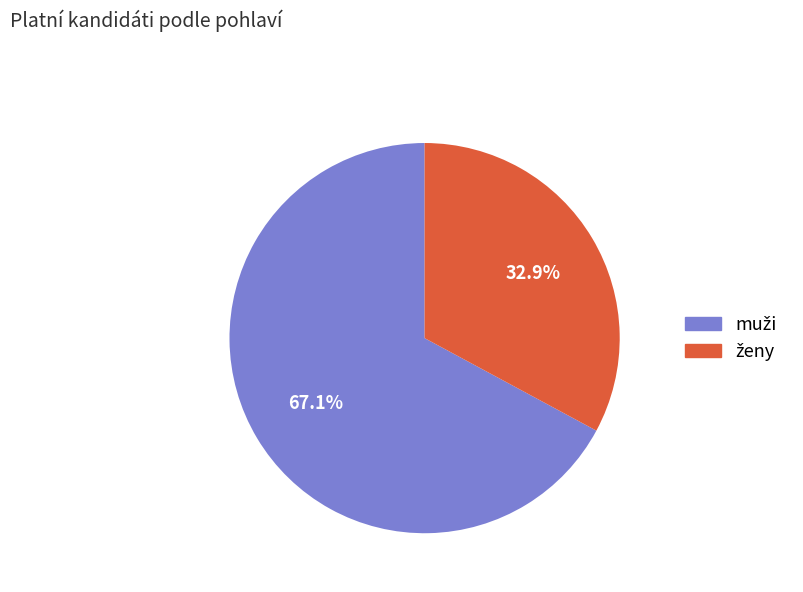

Does any single category account for the majority?

Yes